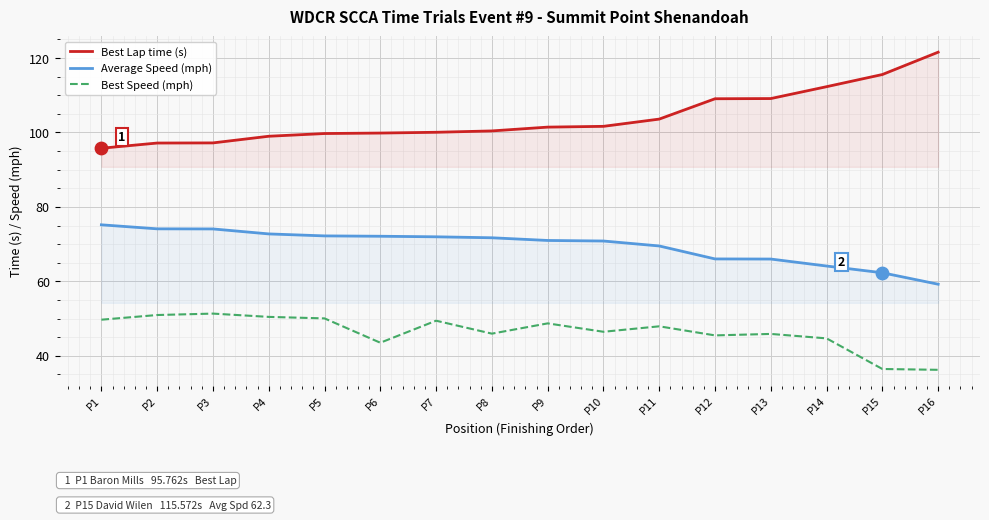

Which series reaches the maximum Y coordinate?

Best Lap time (s)